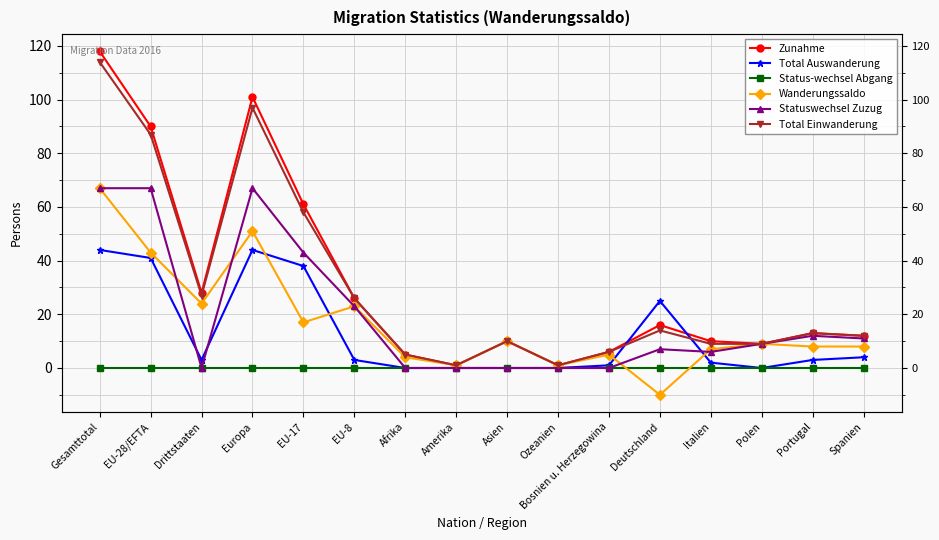

Reading left to right, what are all the values shown in this chart?

Zunahme: 118	90	28	101	61	26	5	1	10	1	6	16	10	9	13	12
Total Auswanderung: 44	41	3	44	38	3	0	0	0	0	1	25	2	0	3	4
Status-wechsel Abgang: 0	0	0	0	0	0	0	0	0	0	0	0	0	0	0	0
Wanderungssaldo: 67	43	24	51	17	23	4	1	10	1	5	-10	7	9	8	8
Statuswechsel Zuzug: 67	67	0	67	43	23	0	0	0	0	0	7	6	9	12	11
Total Einwanderung: 114	87	27	97	58	26	5	1	10	1	6	14	9	9	13	12